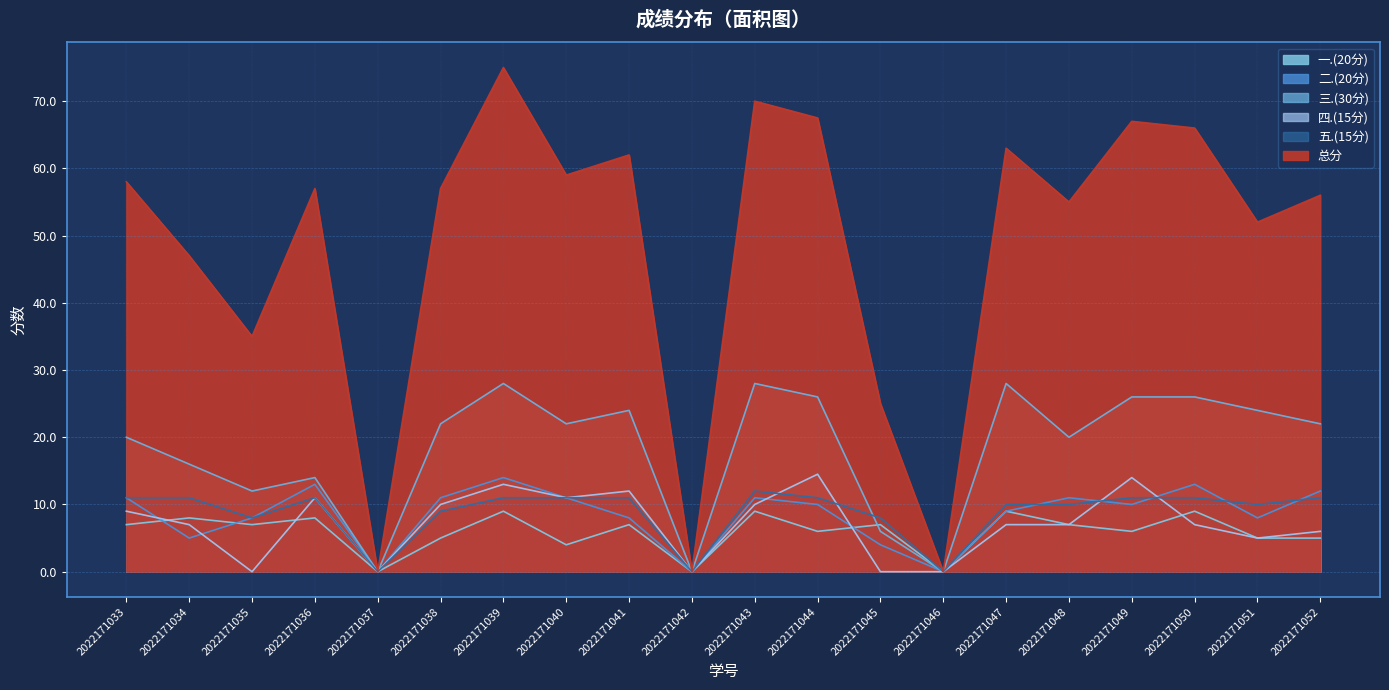

What is the difference between the highest and lowest values at 2022171041?

55.0